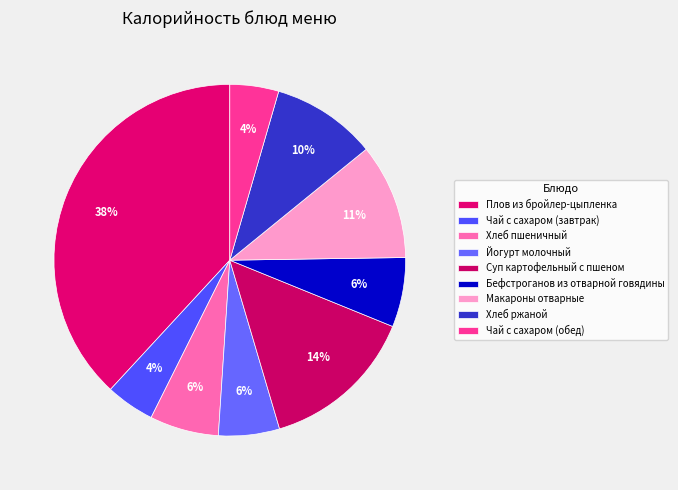

What percentage is the Хлеб ржаной slice, to the nearest percent?

10%